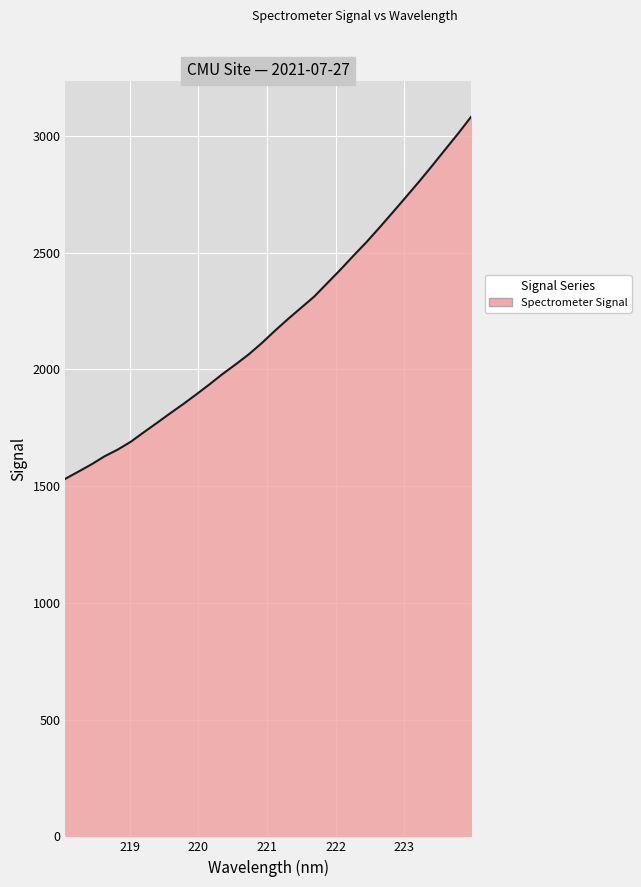

Reading left to right, what are all the values shown in this chart?

1531.9	1562.6	1593.9	1628.4	1657.0	1690.8	1731.7	1771.7	1812.4	1852.1	1893.7	1936.4	1980.8	2022.2	2065.0	2113.6	2166.2	2216.5	2264.5	2312.6	2370.2	2427.6	2487.8	2546.3	2609.0	2673.3	2738.5	2804.1	2872.1	2941.7	3010.9	3083.3